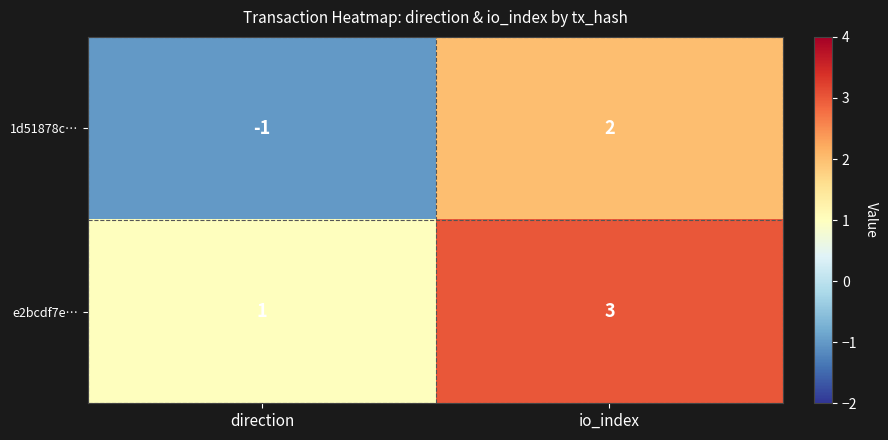

Rank the series by their maximum value, from lowest to highest.

1d51878c…, e2bcdf7e…